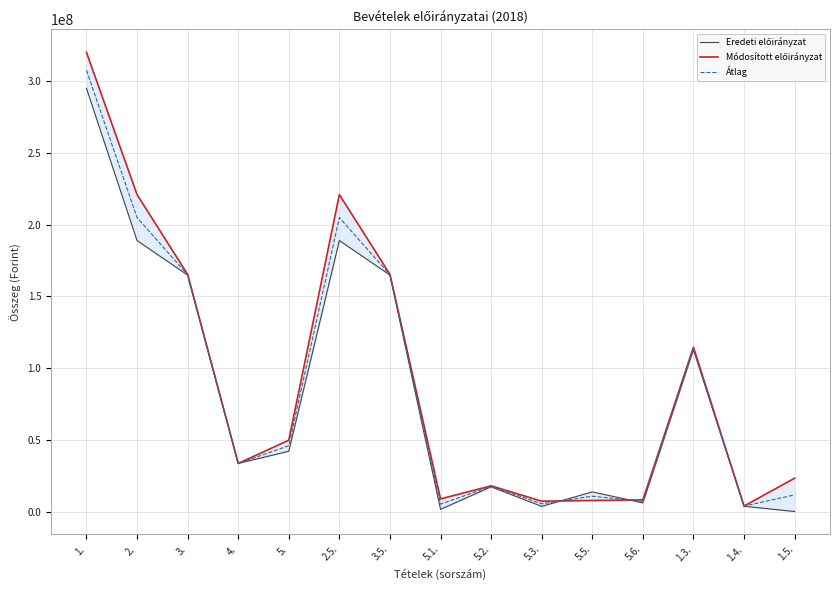

Is it true that Átlag equals 307727715.0 at 1.?

True